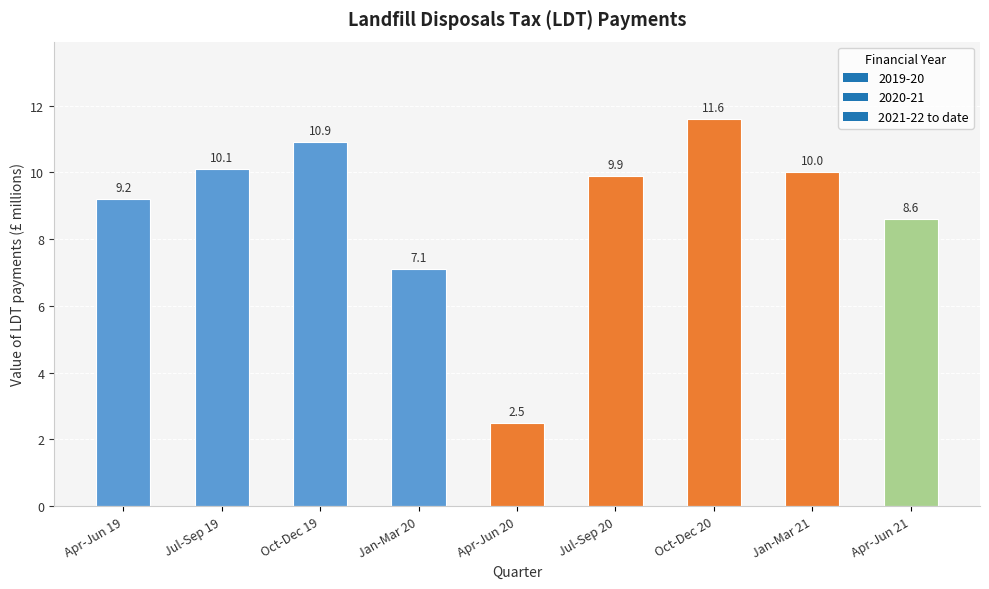

Which has a higher value, Apr-Jun 21 or Oct-Dec 19?

Oct-Dec 19